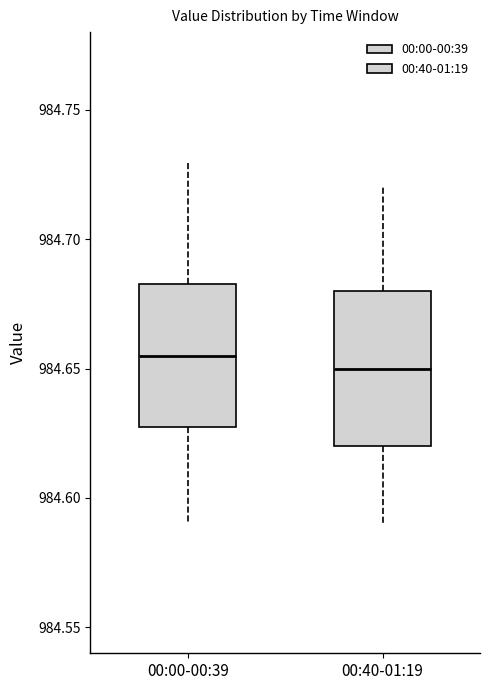

Where is the upper edge of the box for 00:40-01:19 on the y-axis? The values are not printed on the chart, so give them approximately, as read against the axis.

984.680